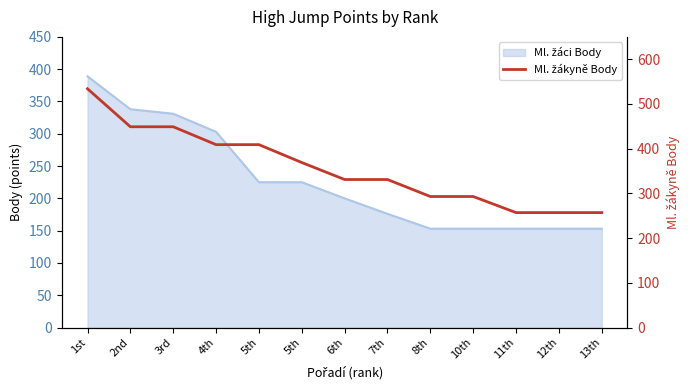

Where does the data first go above 331?

1st